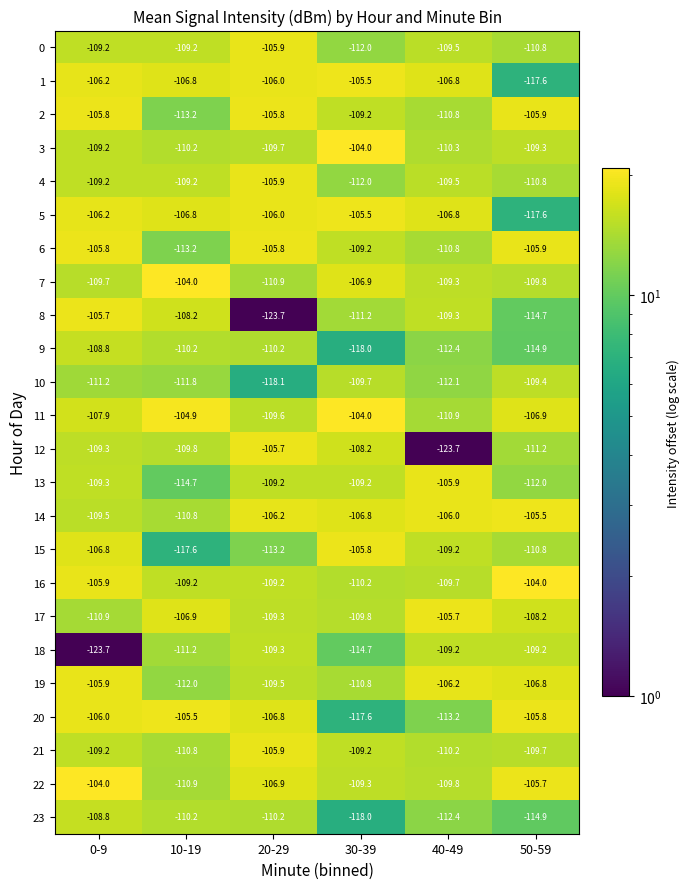

At which label is 11 closest to -107?

50-59